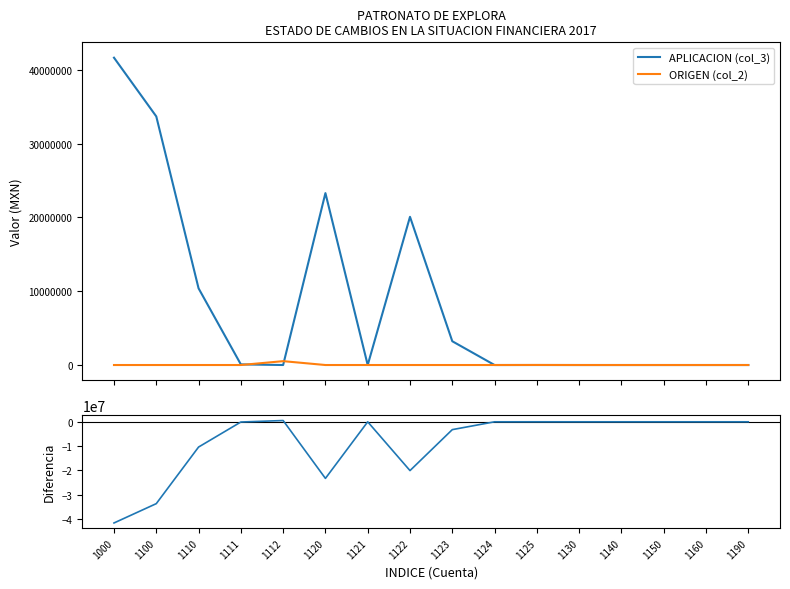

How many interior local peaks does the ORIGEN (col_2) series have?

2